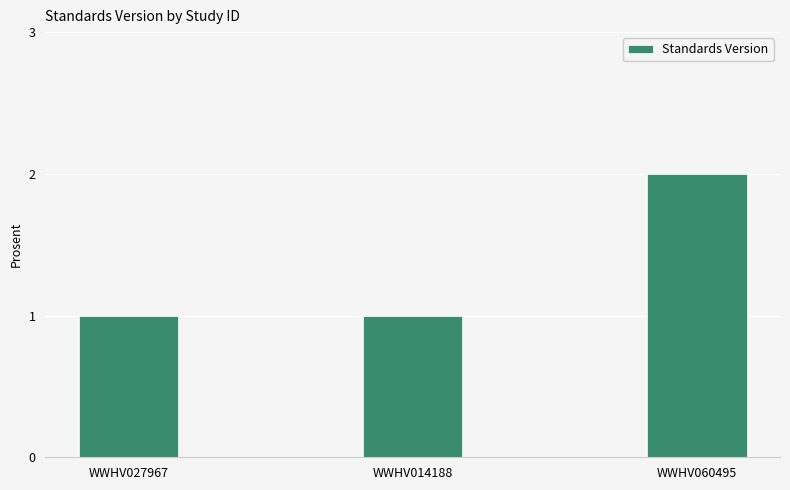

True or false: the data shows 1 at WWHV060495.

False